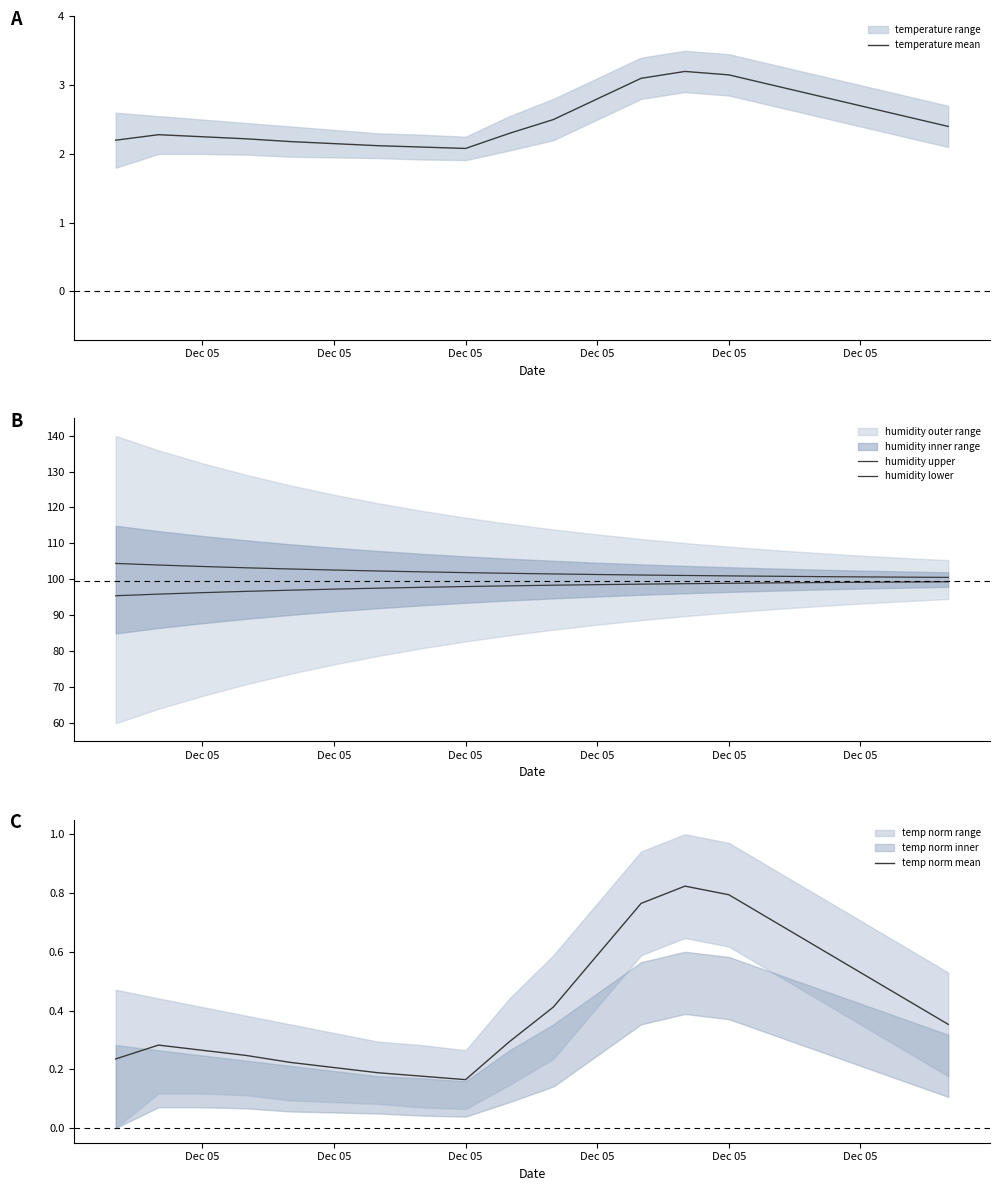

What is the spread (max minus min) of values at Dec 05?

104.2